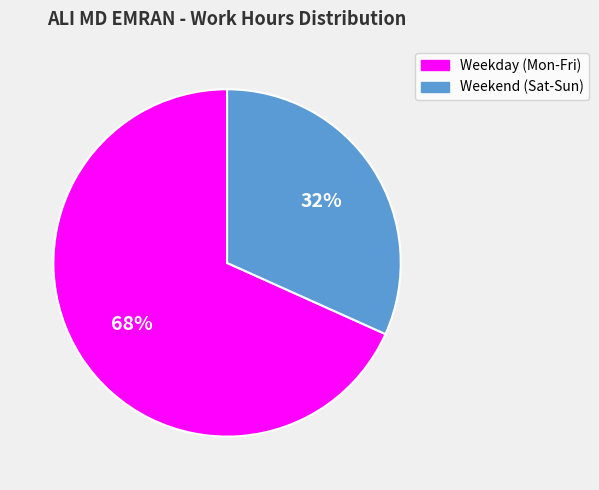

To the nearest percent, what portion does Weekend (Sat-Sun) represent?

32%